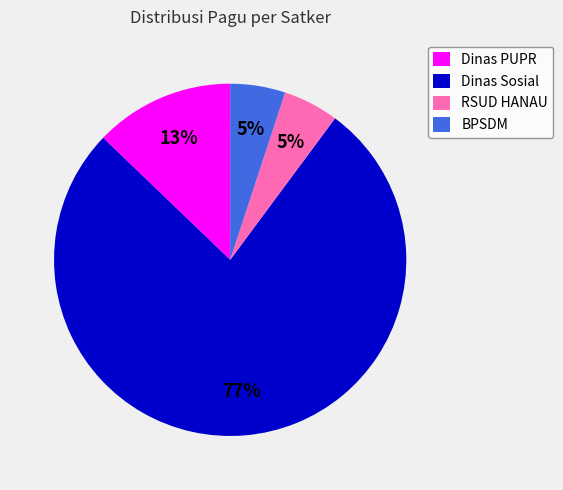

Do Dinas PUPR and BPSDM together represent more than half of the pie?

No